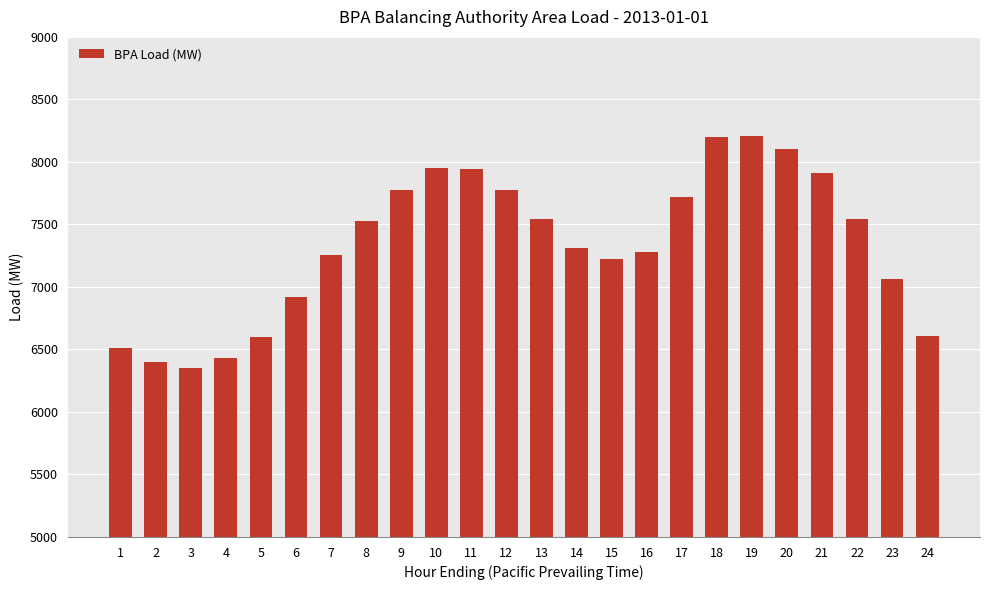

What is the minimum value shown in the chart?

6355